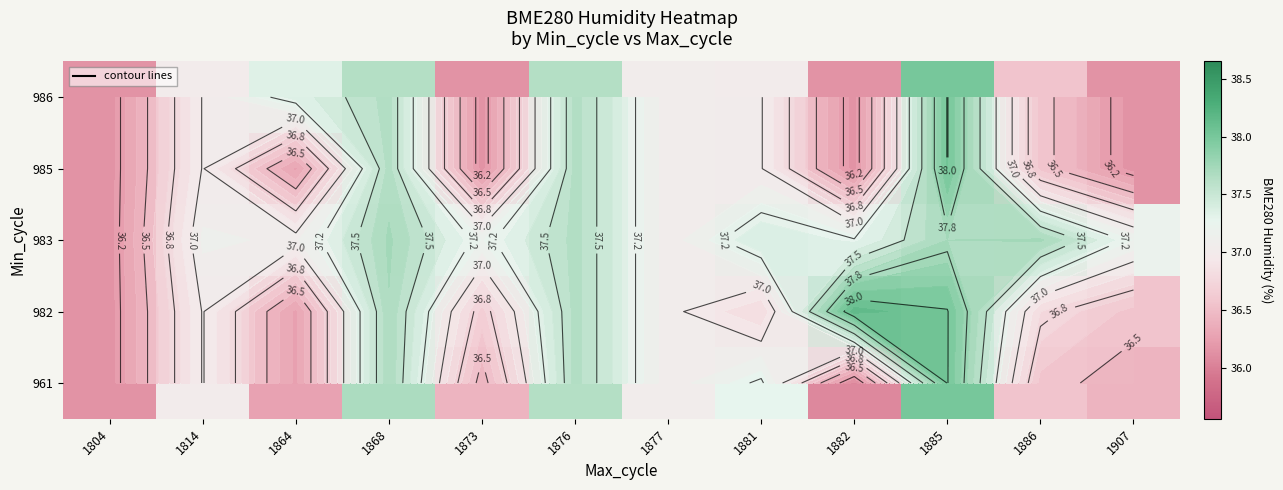

Rank the categories by 961 value from highest to lowest.

1885, 1868, 1876, 1881, 1877, 1814, 1886, 1873, 1907, 1864, 1804, 1882